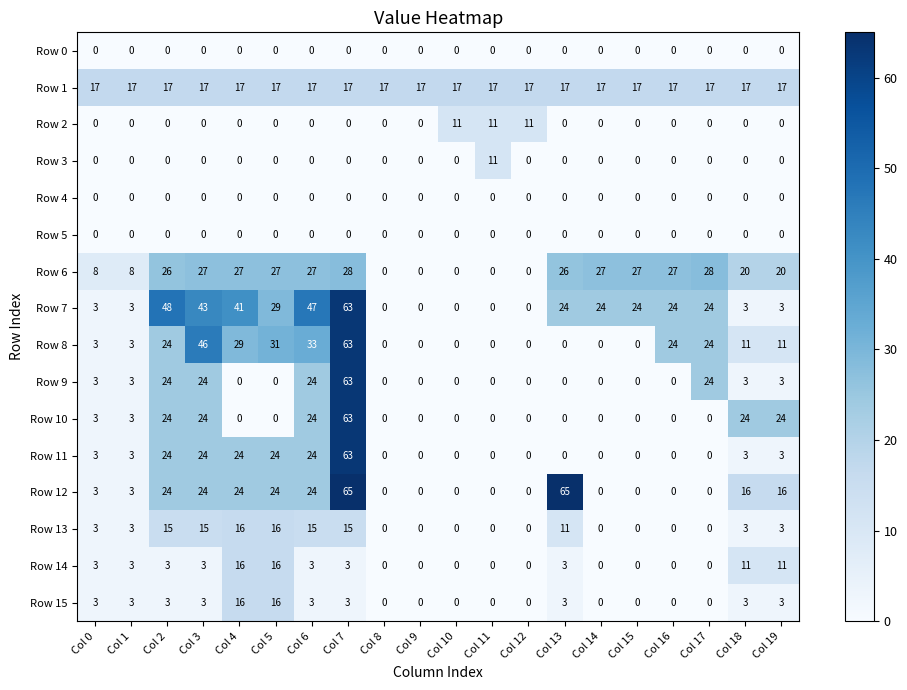

Which series has the largest total across all categories?

Row 7